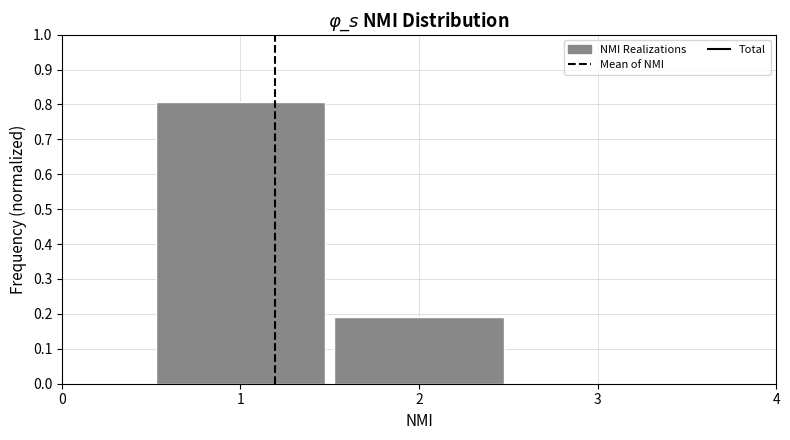

Reading left to right, list every bar in this chart as the range it spans on the x-axis followed by its height. The values are not printed on the chart, so give them approximately, as read against the axis.

0.5 to 1.5: 0.81
1.5 to 2.5: 0.19